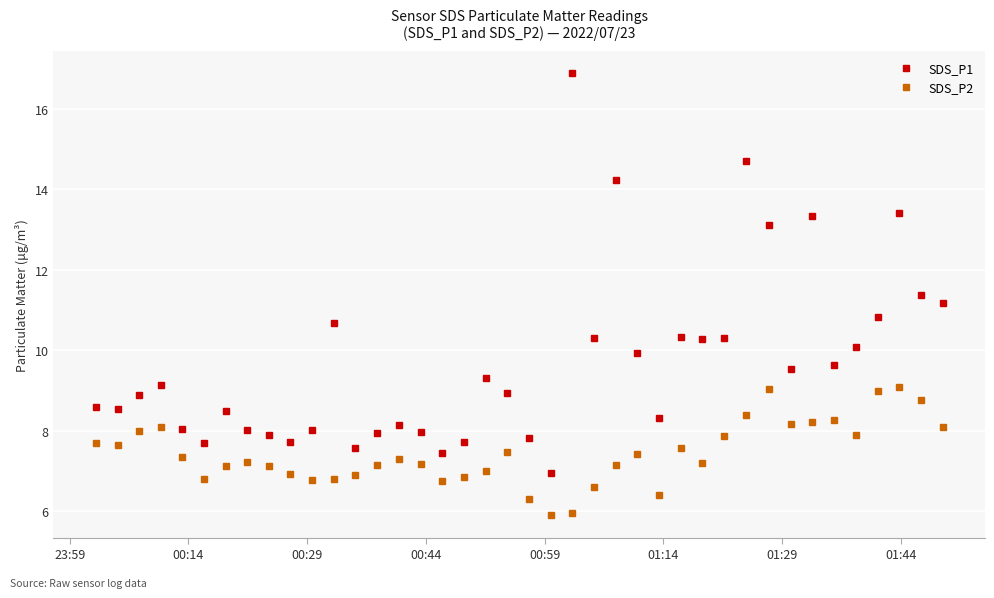

What is the average value of the SDS_P1 series?

9.7